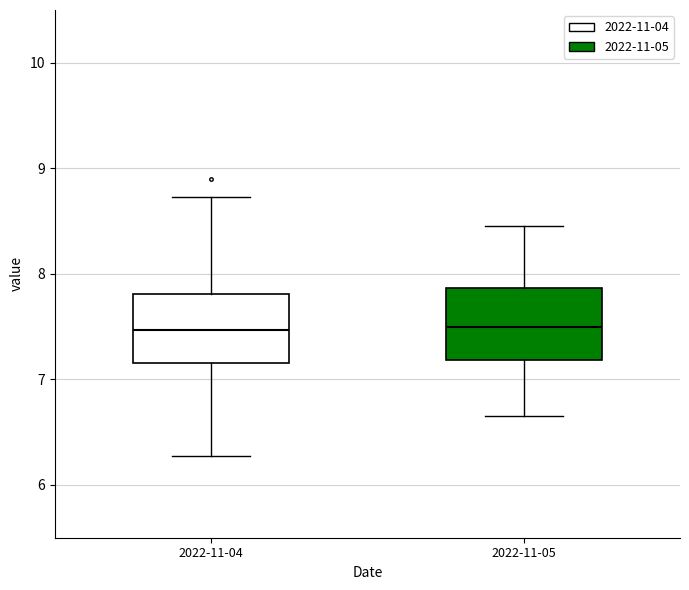

Where is the lower edge of the box for 2022-11-05 on the y-axis? The values are not printed on the chart, so give them approximately, as read against the axis.

7.2